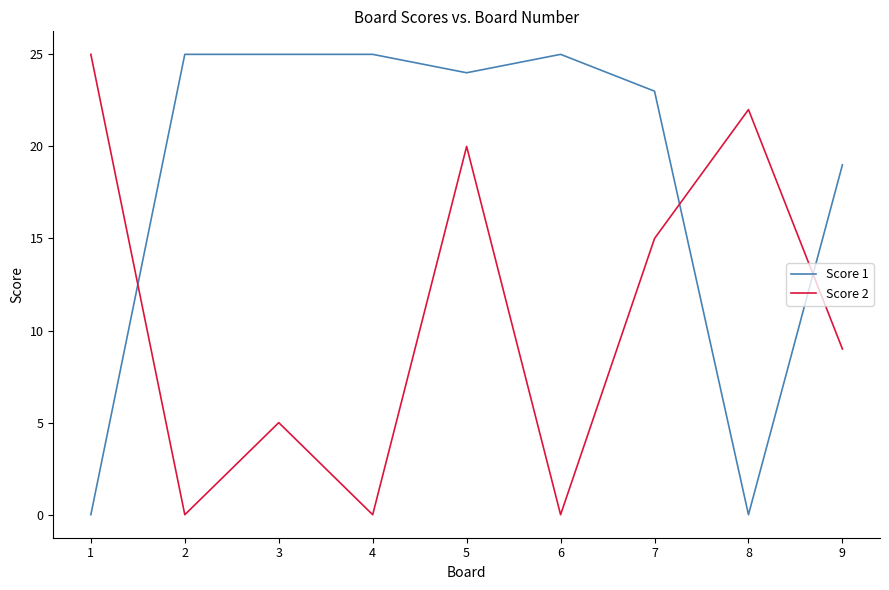

Where is Score 1 nearest to the value 12?

9